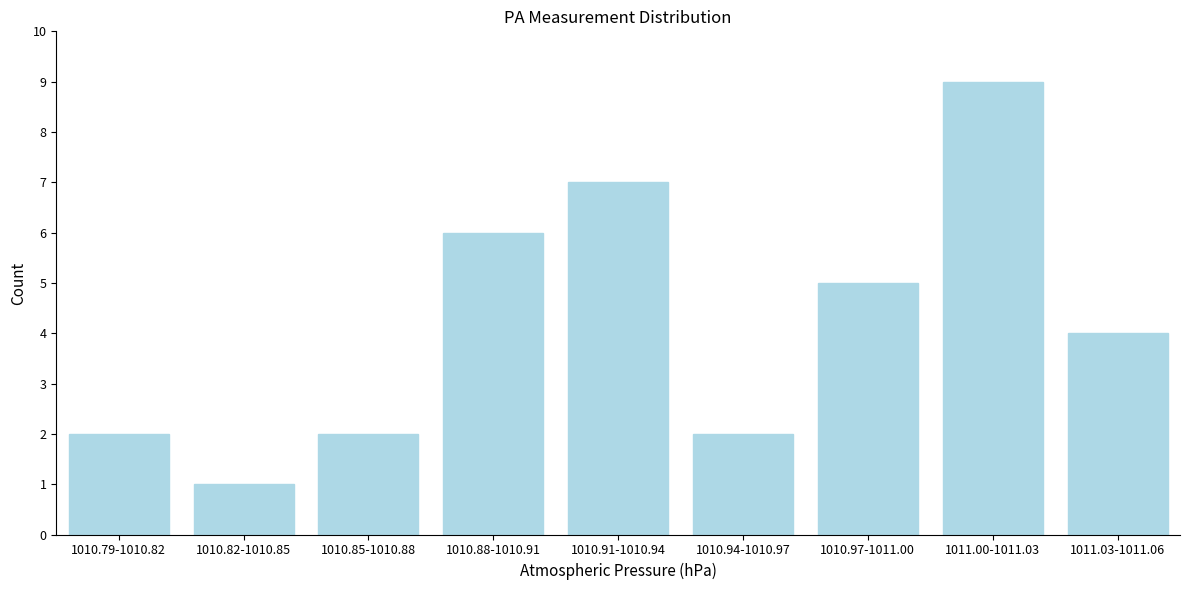

Reading left to right, what are all the values shown in this chart?

1010.79-1010.82=2	1010.82-1010.85=1	1010.85-1010.88=2	1010.88-1010.91=6	1010.91-1010.94=7	1010.94-1010.97=2	1010.97-1011.00=5	1011.00-1011.03=9	1011.03-1011.06=4